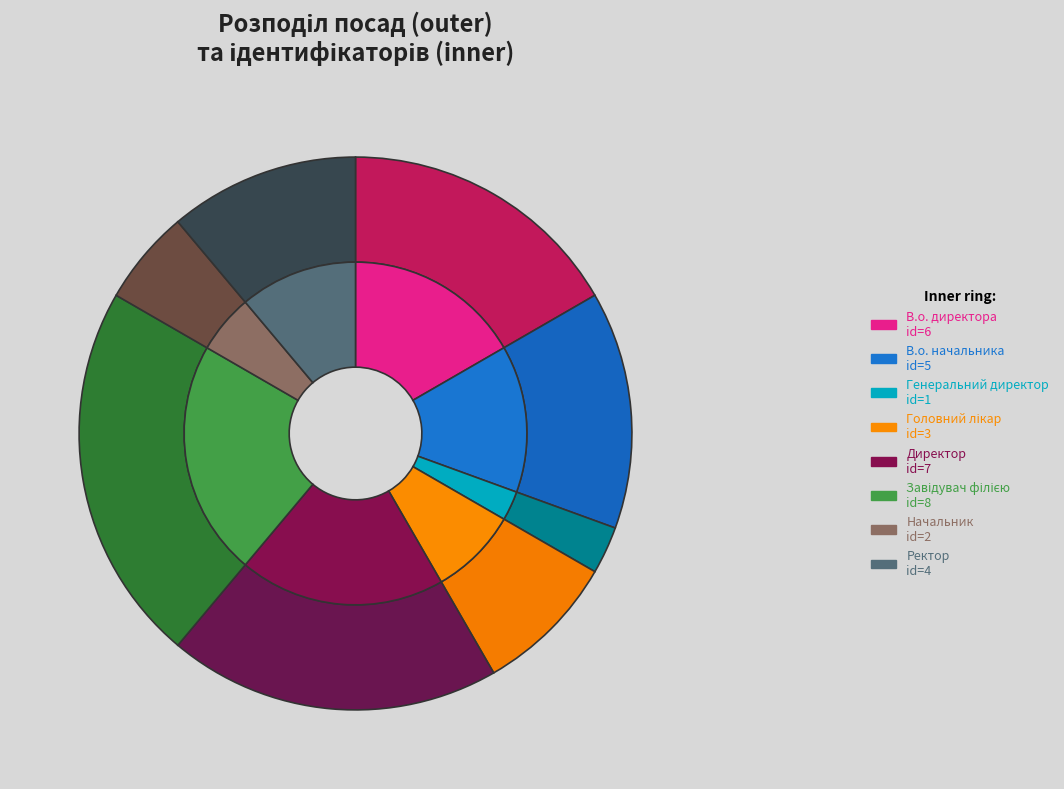

What is the smallest slice in the pie chart?

Генеральний директор